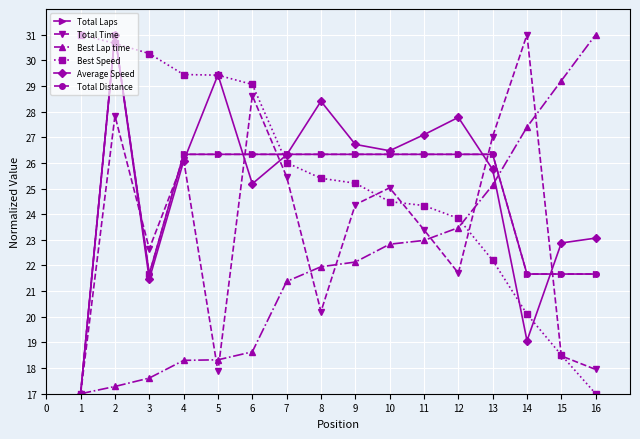

How many lines are shown in the chart?

6